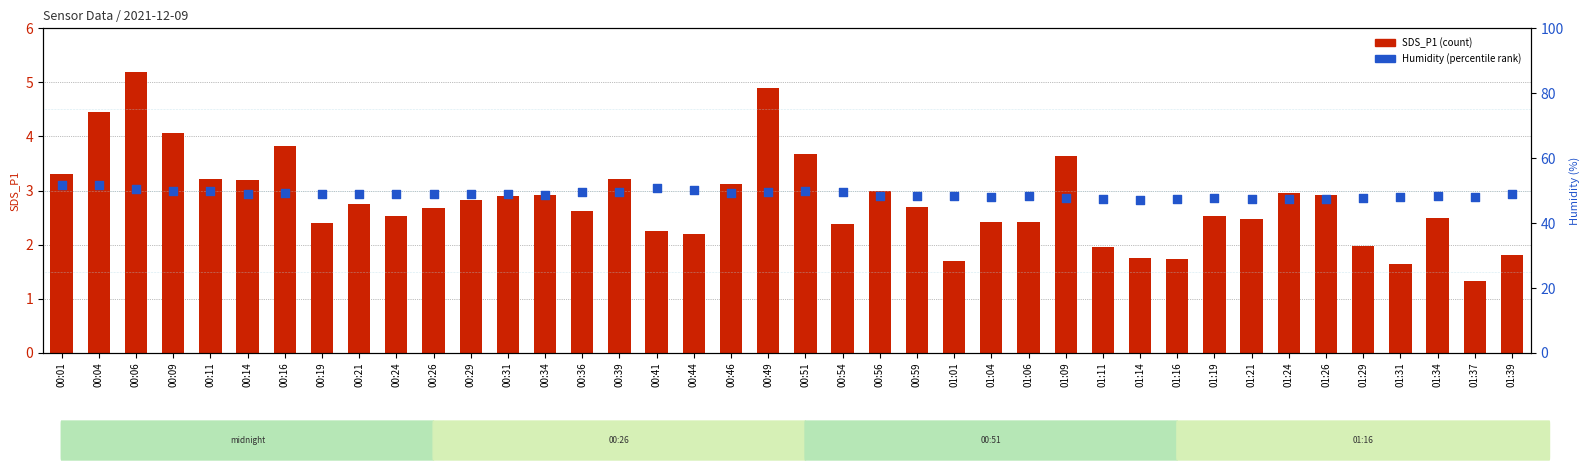

Which series reaches the maximum Y coordinate?

Humidity (percentile rank)